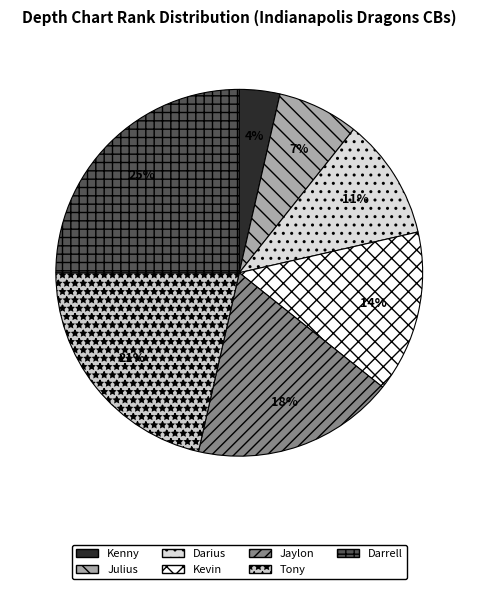

Is Darius the majority of the pie?

No